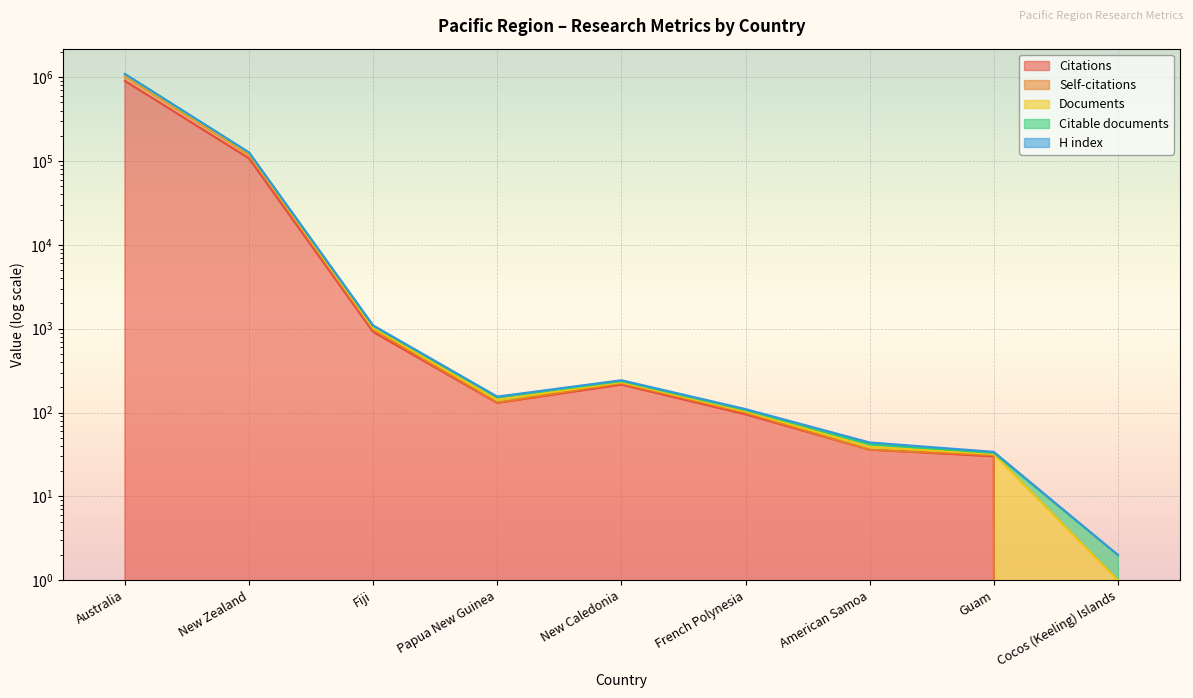

What is the approximate value of Self-citations at French Polynesia?

99